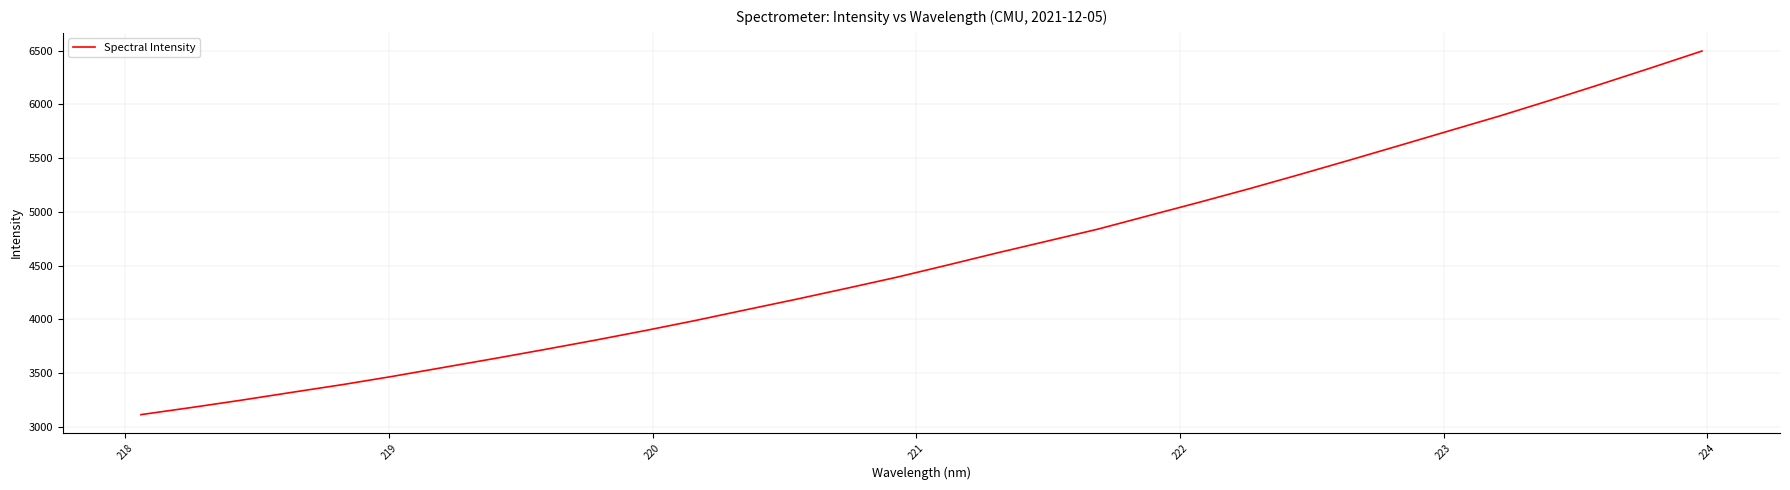

What is the difference between the maximum and minimum values?

3383.3